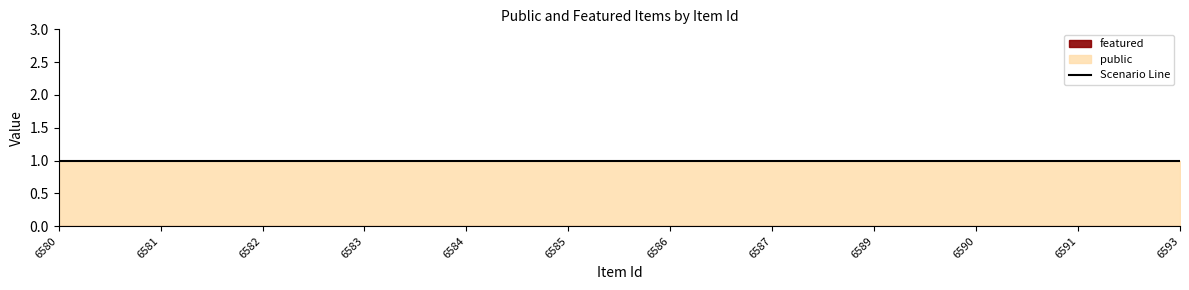

Reading left to right, transcribe all the data shown in this chart.

public: 6580=1	6581=1	6582=1	6583=1	6584=1	6585=1	6586=1	6587=1	6589=1	6590=1	6591=1	6593=1
featured: 6580=0	6581=0	6582=0	6583=0	6584=0	6585=0	6586=0	6587=0	6589=0	6590=0	6591=0	6593=0